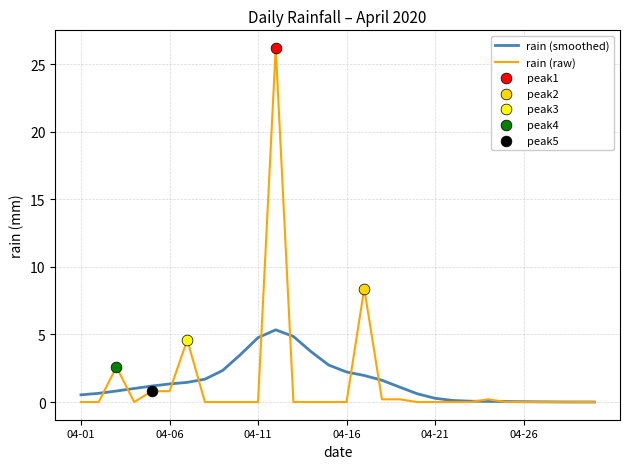

Which series has the widest spread of values?

rain (raw)